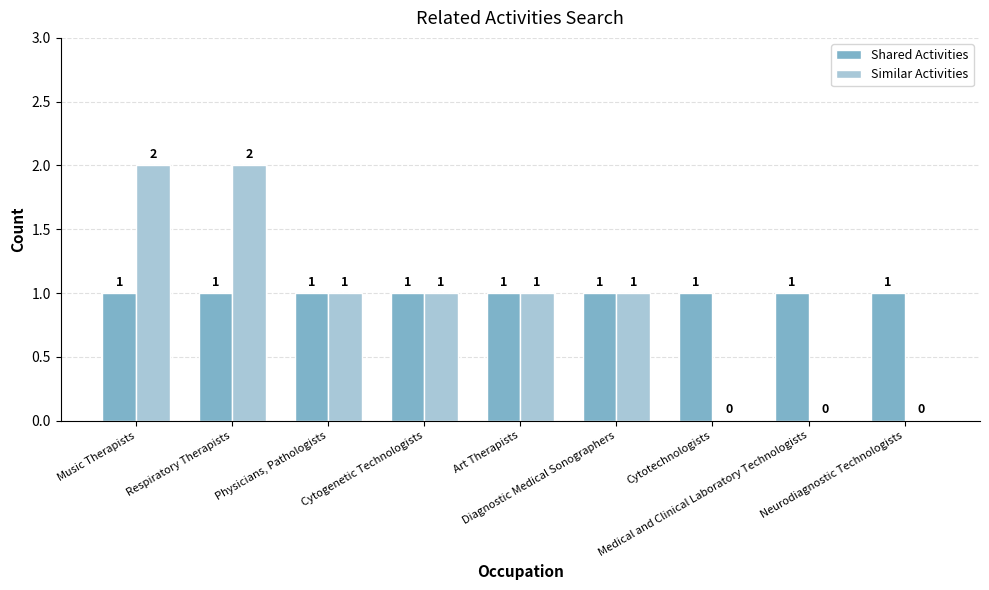

What are all the series names shown in the legend?

Shared Activities, Similar Activities